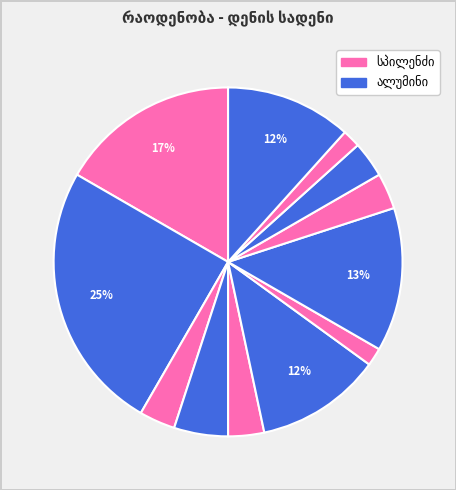

How many slices are in this pie chart?

12